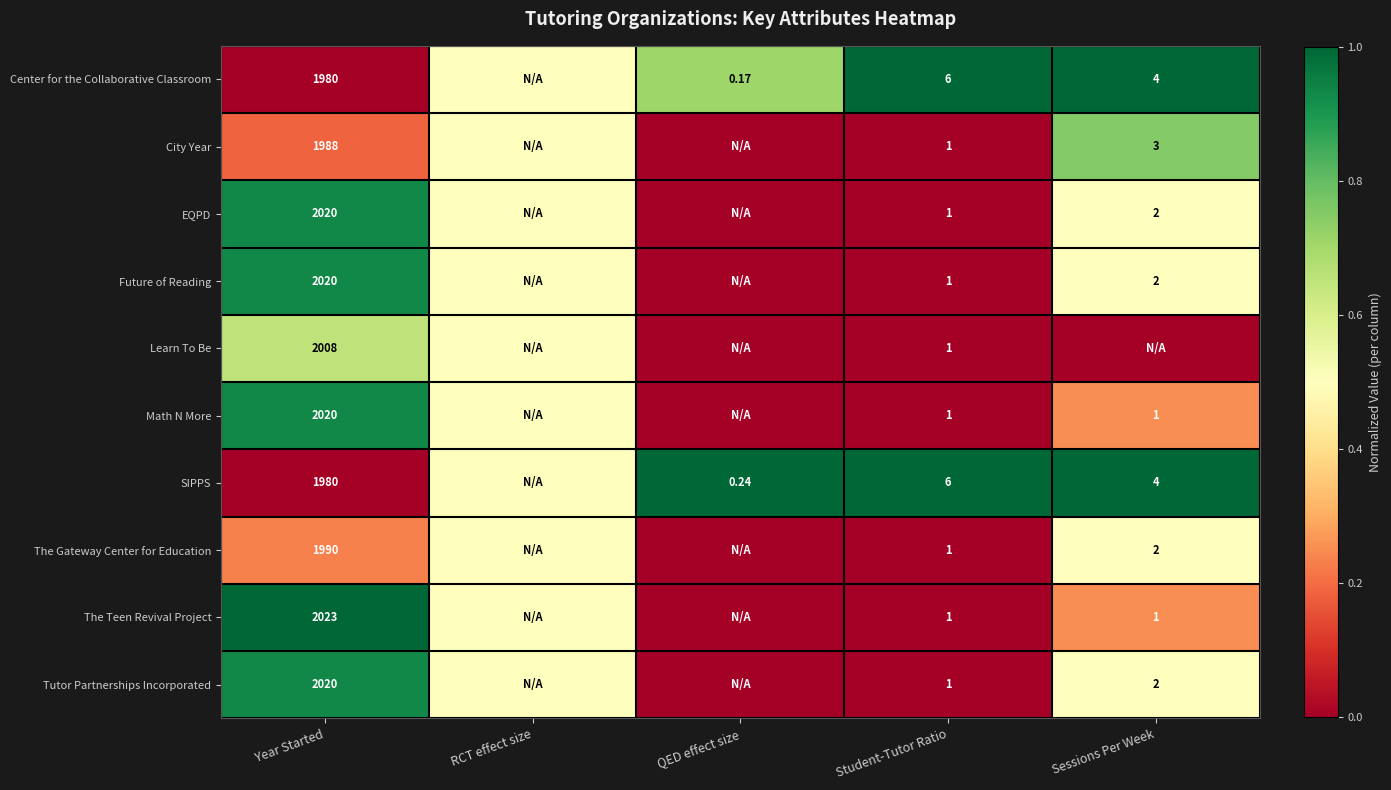

At which category is the sum across all series the highest?

Year Started